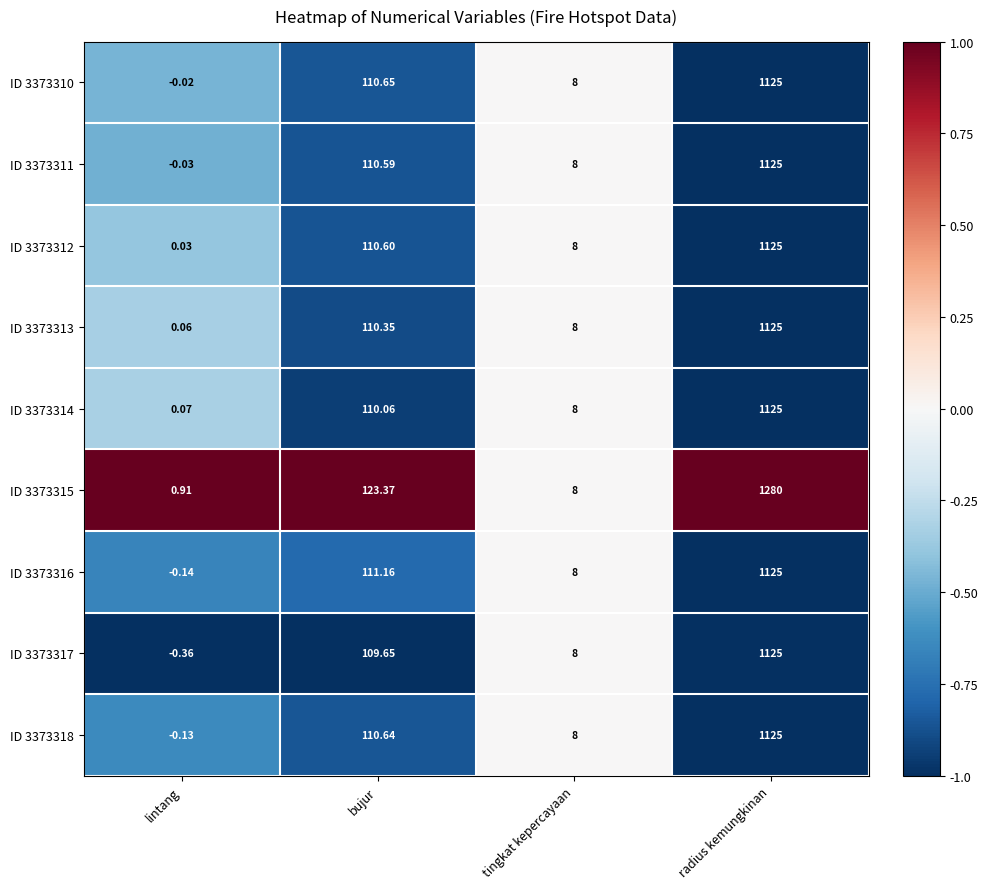

At which label does ID 3373316 reach its peak?

radius kemungkinan